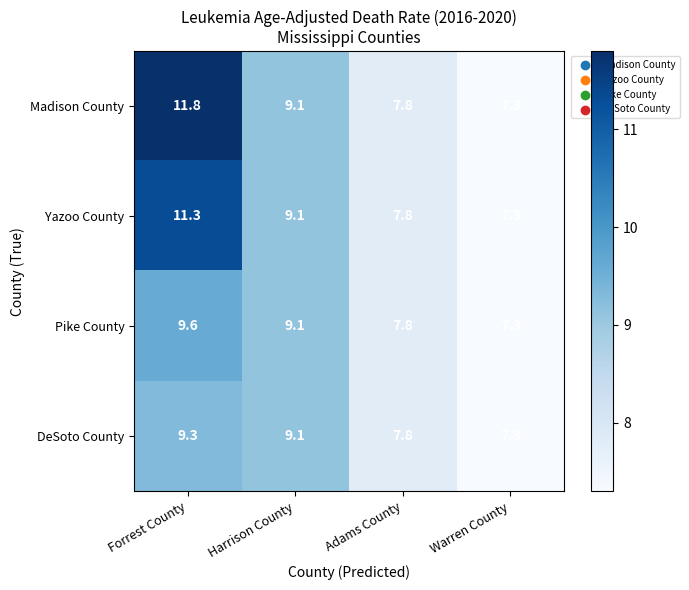

Reading left to right, extract all data points from this chart.

Madison County: Forrest County=11.8	Harrison County=9.1	Adams County=7.8	Warren County=7.3
Yazoo County: Forrest County=11.3	Harrison County=9.1	Adams County=7.8	Warren County=7.3
Pike County: Forrest County=9.6	Harrison County=9.1	Adams County=7.8	Warren County=7.3
DeSoto County: Forrest County=9.3	Harrison County=9.1	Adams County=7.8	Warren County=7.3